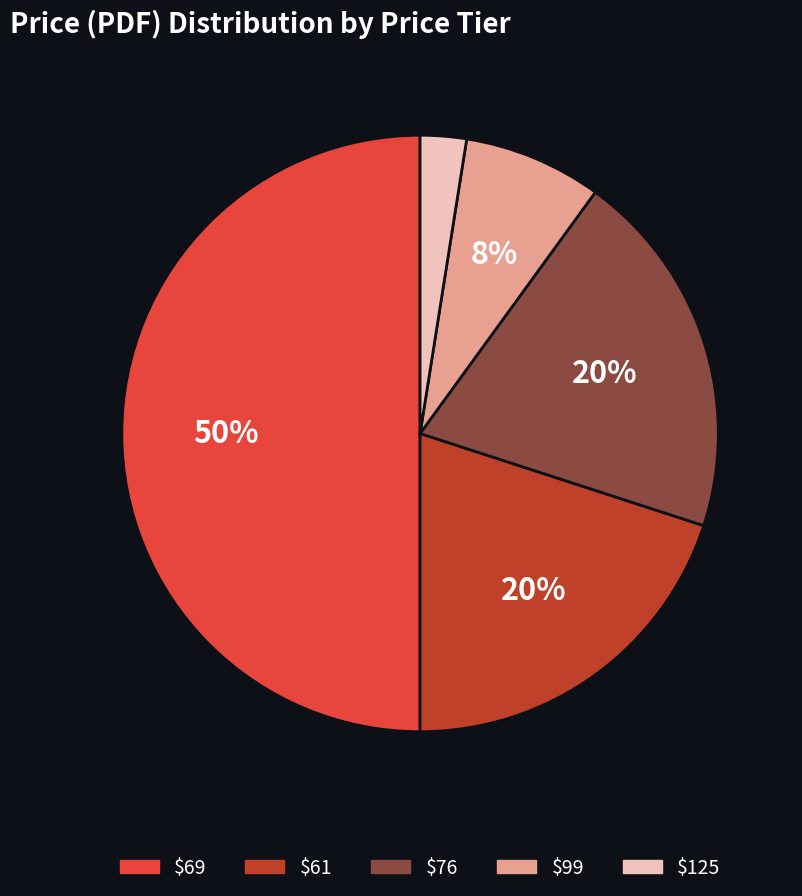

Is it true that $69 is 63% of the pie?

False